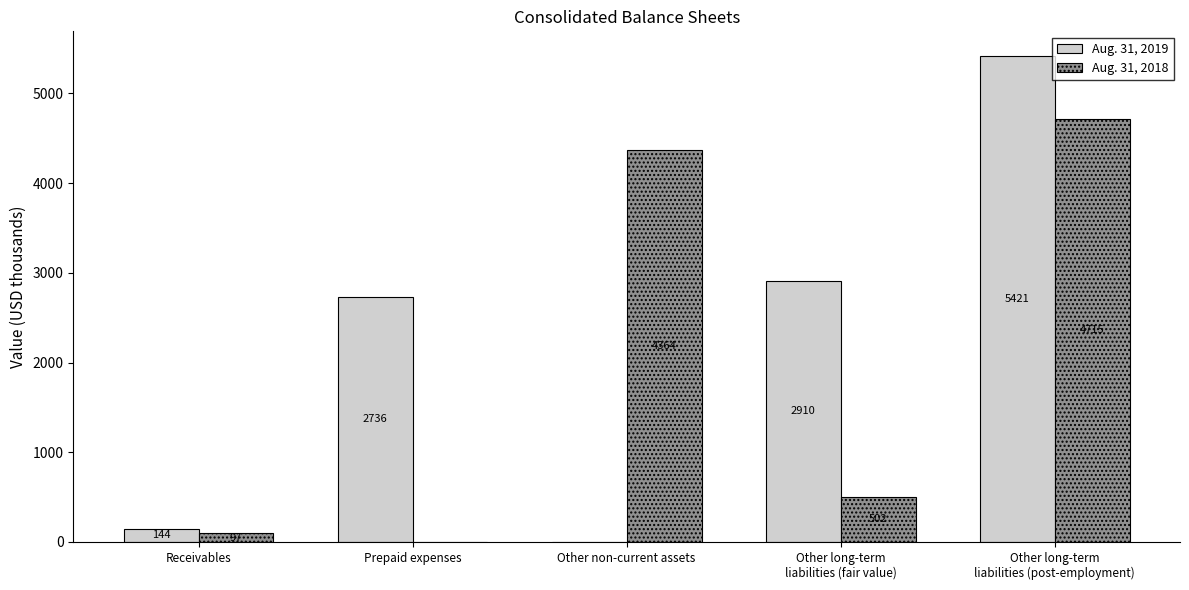

Between Prepaid expenses and Other non-current assets, which series saw the biggest shift?

Aug. 31, 2018